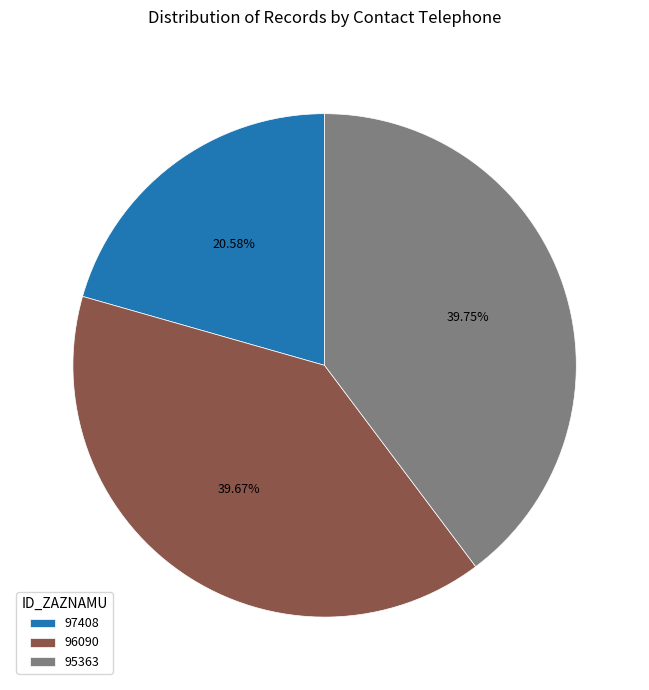

How many slices are in this pie chart?

3